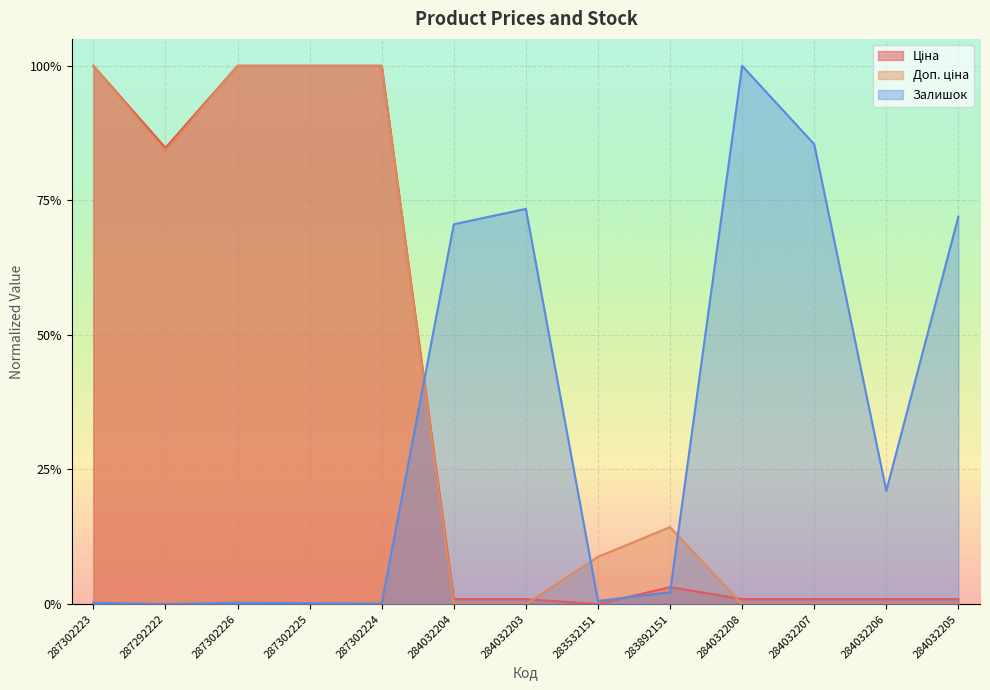

Reading left to right, transcribe all the data shown in this chart.

Ціна: 1.0	0.8	1.0	1.0	1.0	0.0	0.0	0.0	0.0	0.0	0.0	0.0	0.0
Доп. ціна: 1.0	0.8	1.0	1.0	1.0	0.0	0.0	0.1	0.1	0.0	0.0	0.0	0.0
Залишок: 0.0	0.0	0.0	0.0	0.0	0.7	0.7	0.0	0.0	1.0	0.9	0.2	0.7